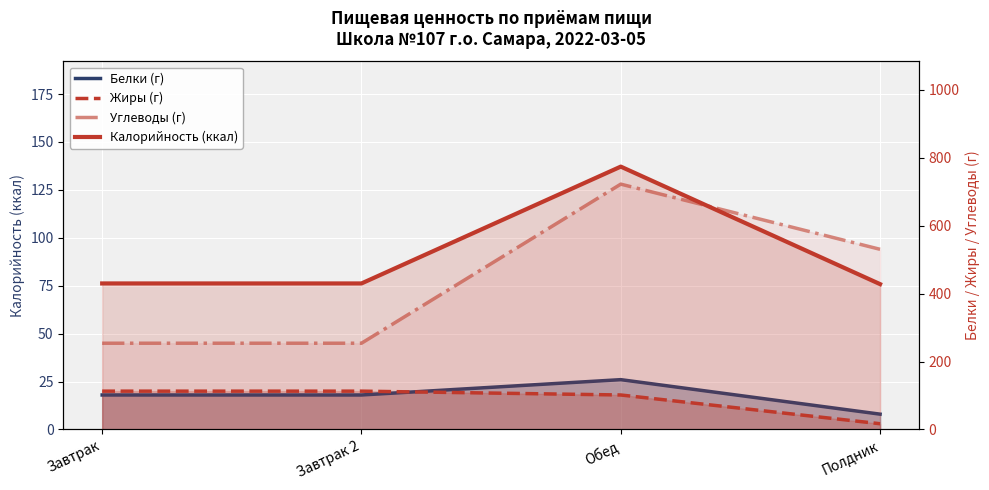

At which label does Жиры (г) reach its minimum?

Полдник